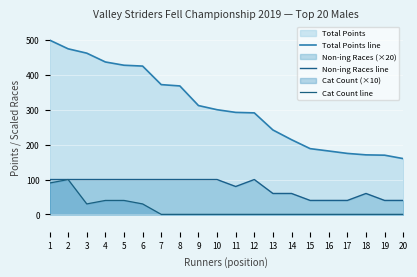

How many data points in Non-ing Races line are less than 100?

9